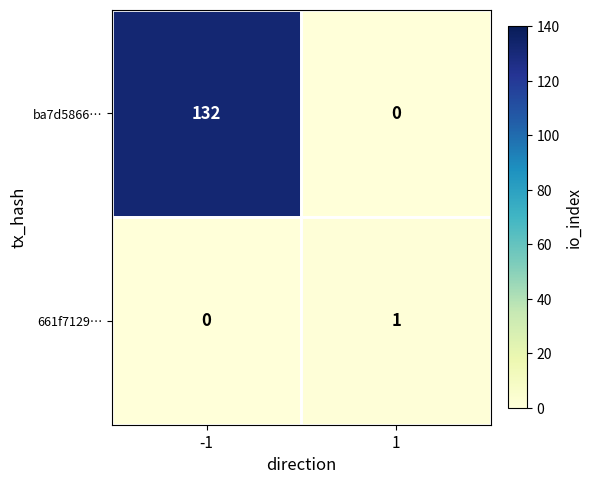

What is the difference between the maximum and minimum values in the ba7d5866… series?

132